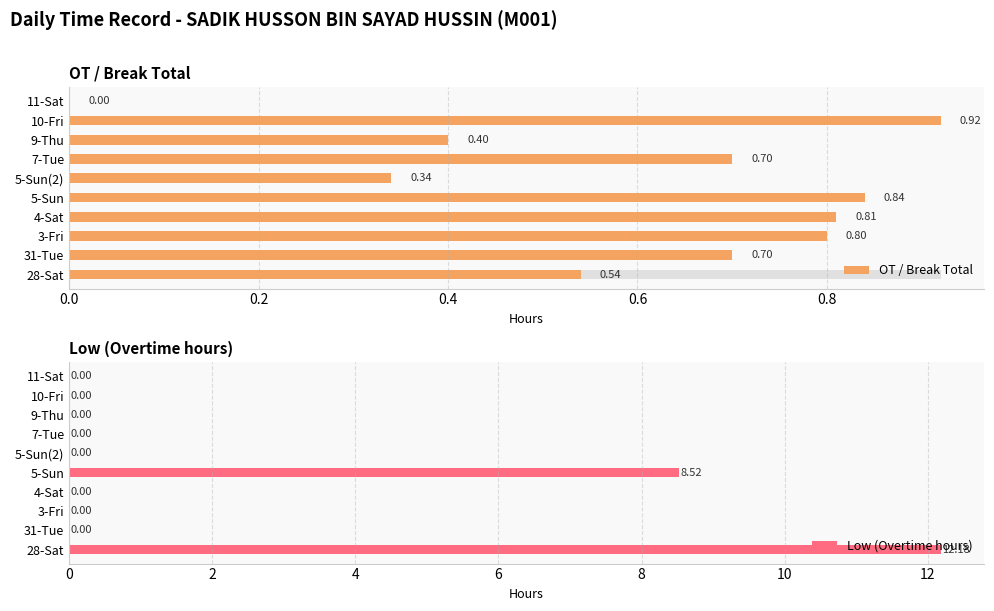

What is the difference between the maximum and second lowest values in the Low (Overtime hours) series?

12.2